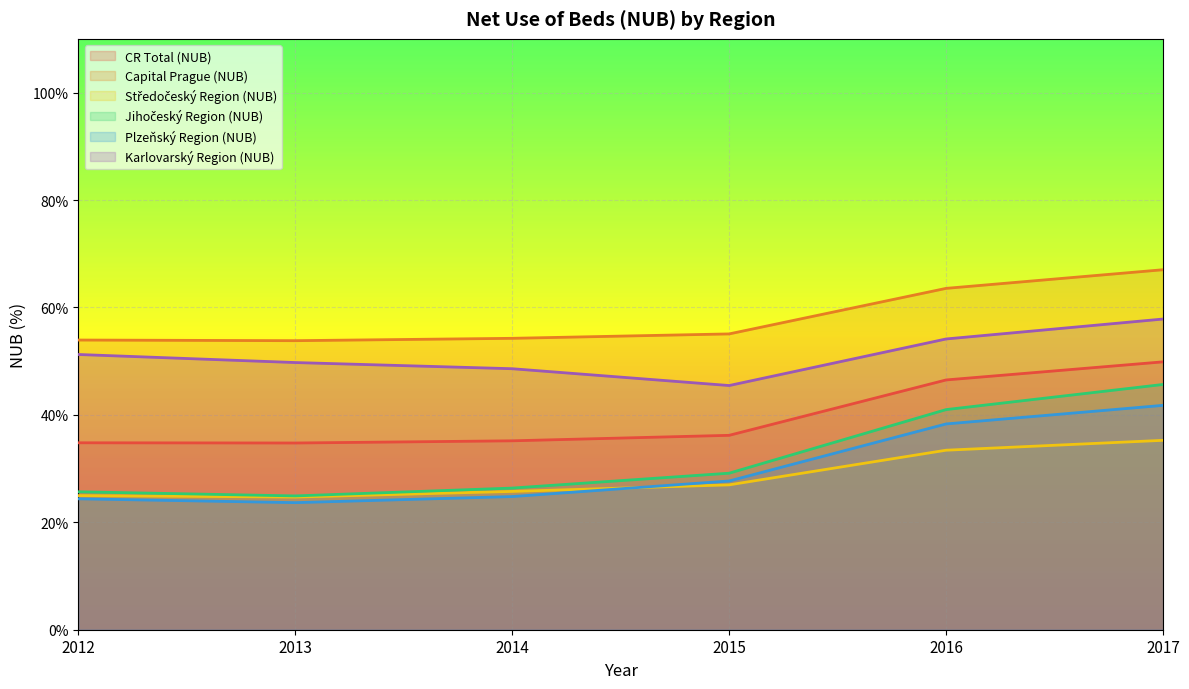

What are all the series names shown in the legend?

CR Total (NUB), Capital Prague (NUB), Středočeský Region (NUB), Jihočeský Region (NUB), Plzeňský Region (NUB), Karlovarský Region (NUB)